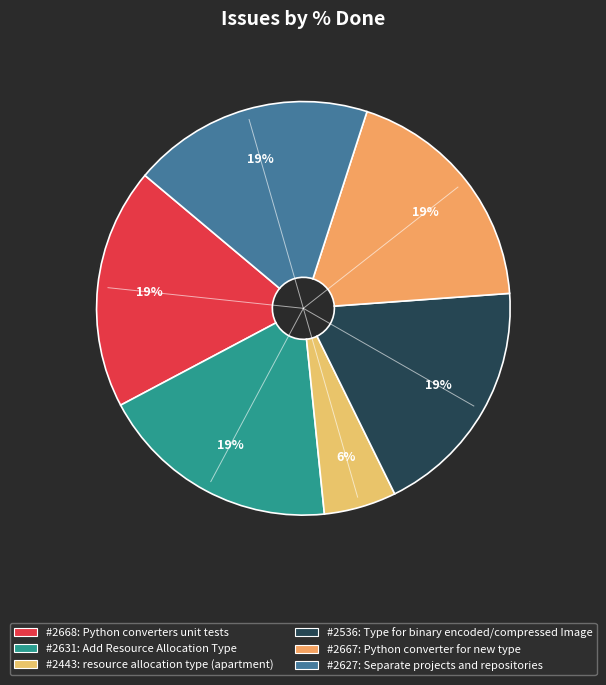

How many segments does this pie chart have?

6